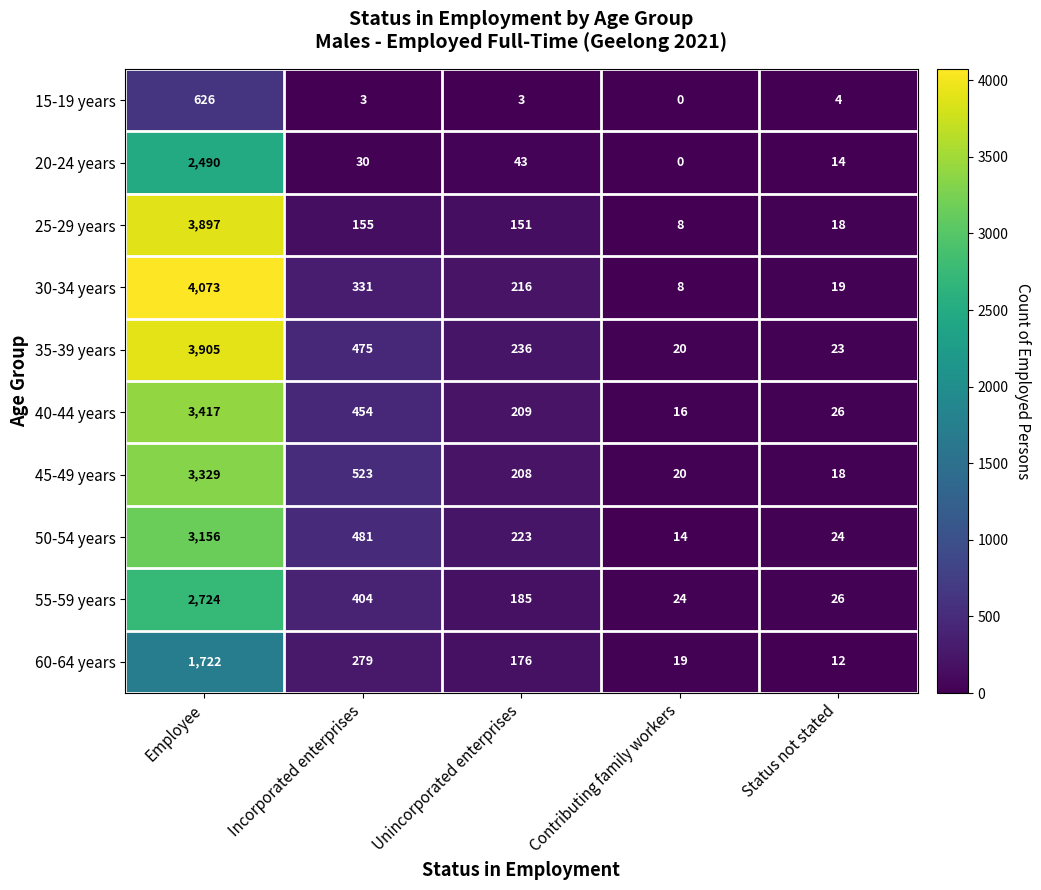

What is the highest value of the 50-54 years series?

3156